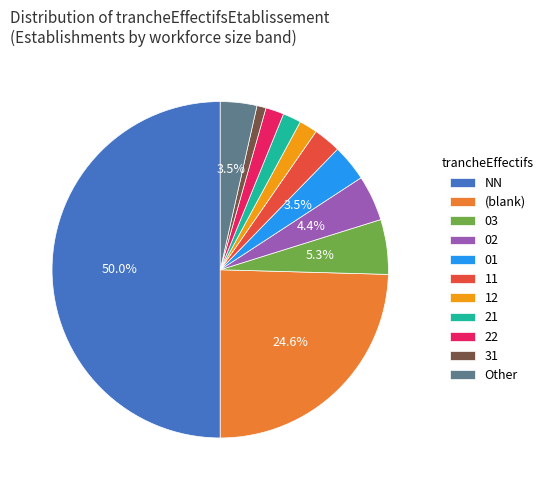

Which category has the smallest portion of the pie?

31